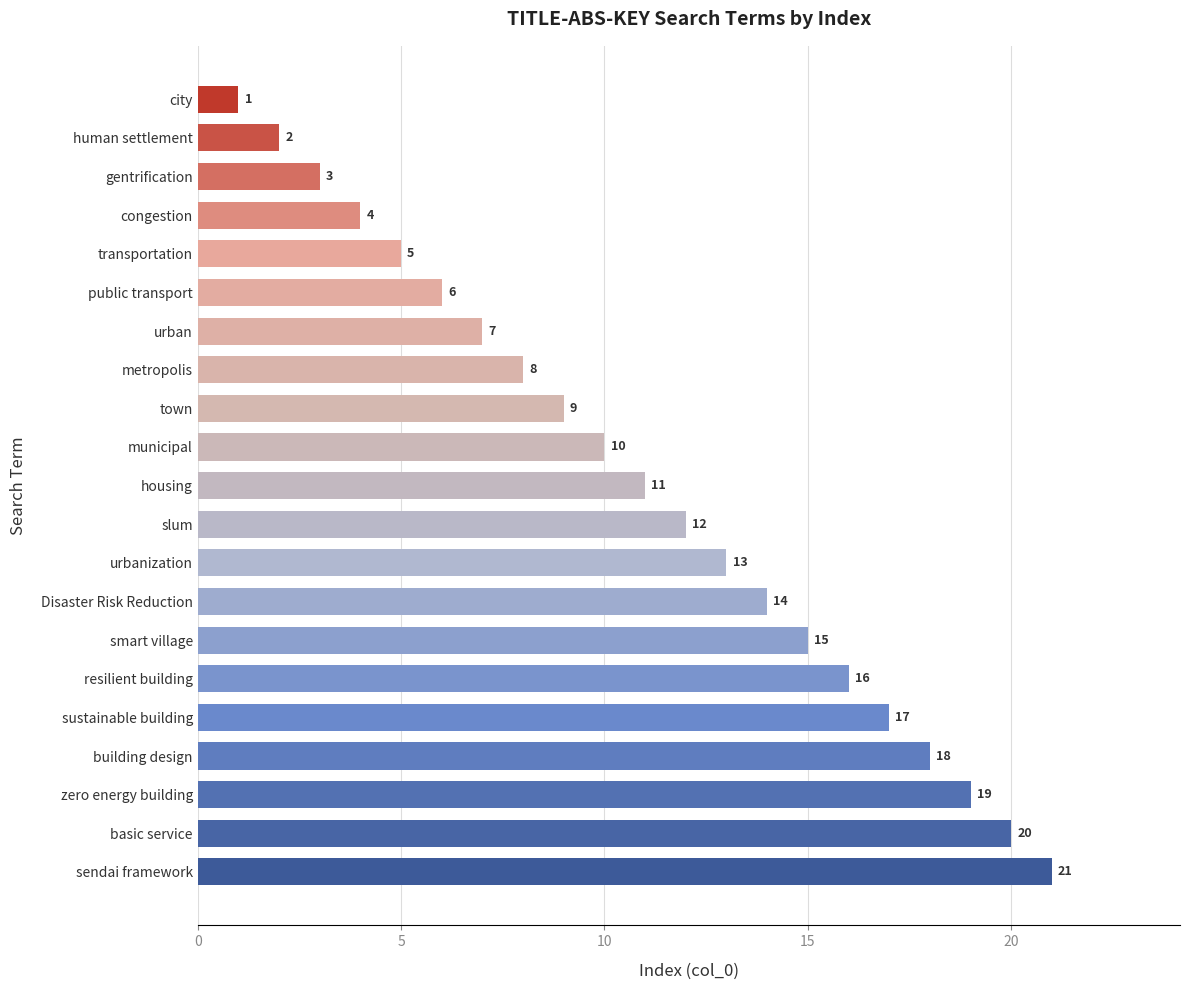

Where is the data nearest to the value 11?

housing